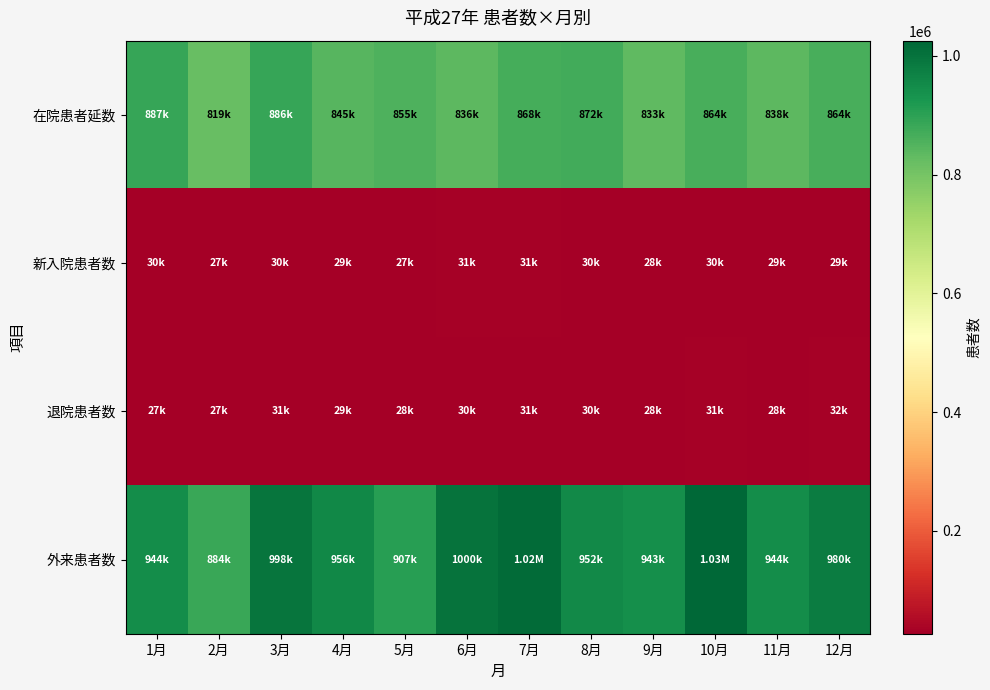

At which category does the chart reach its minimum across all series?

1月